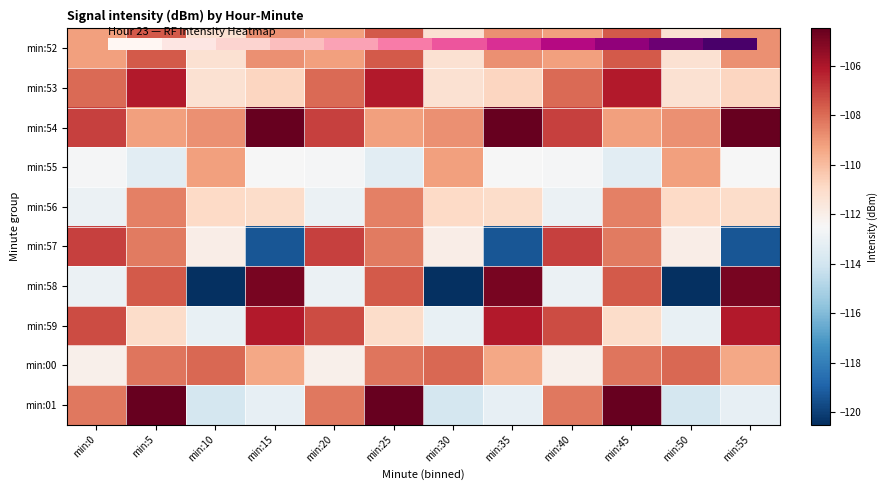

What is the minimum value shown in the chart?

-120.5